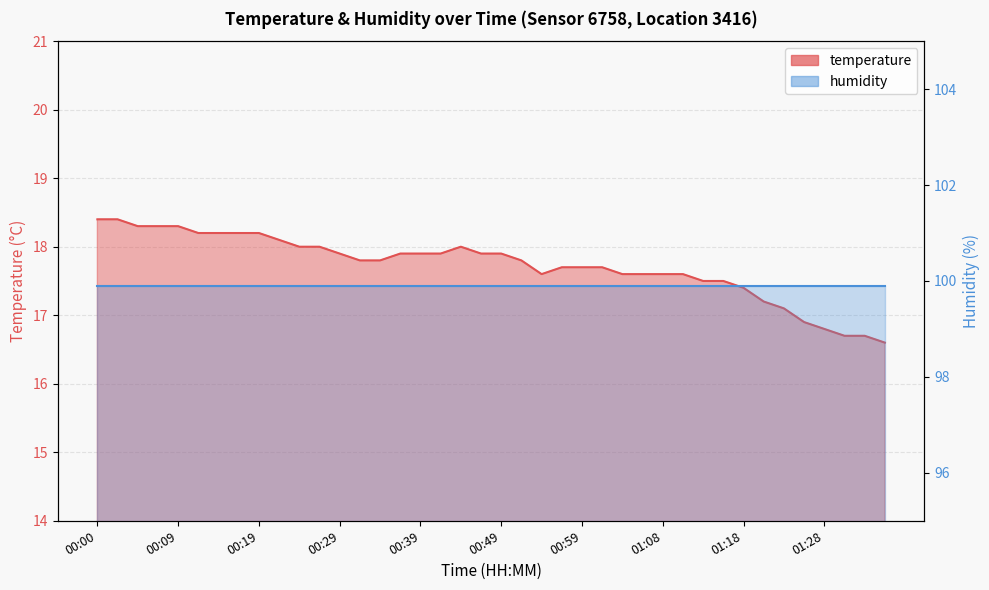

Which label corresponds to the largest value in the chart?

00:00